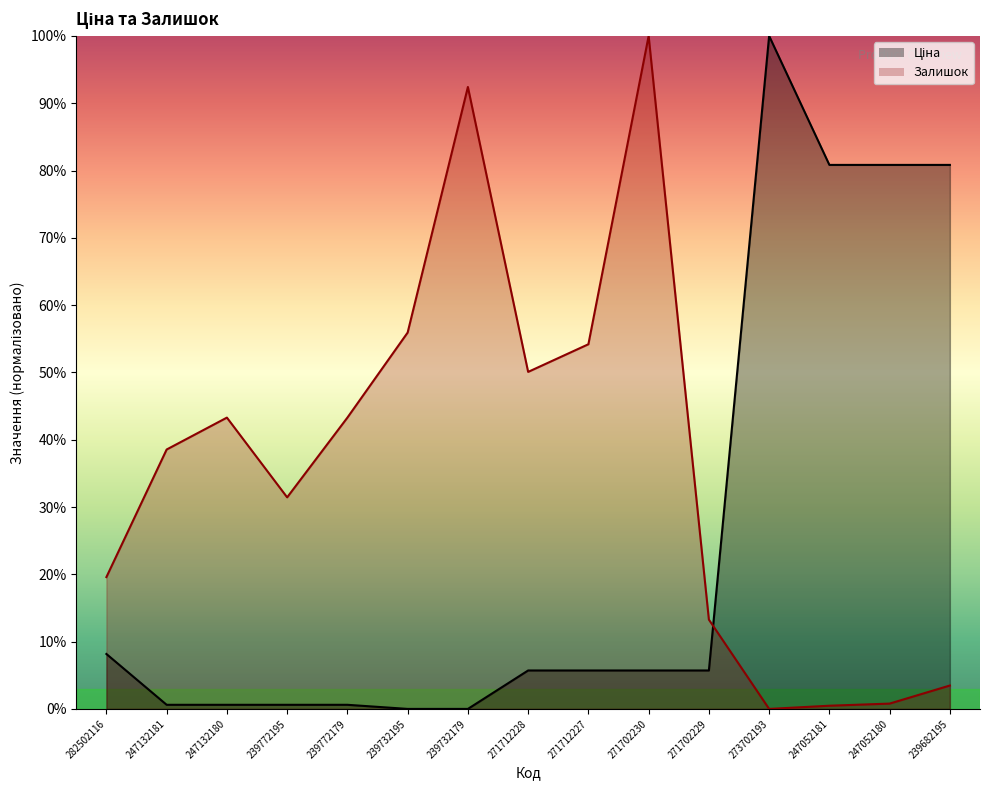

At which category is the sum across all series the highest?

271702230